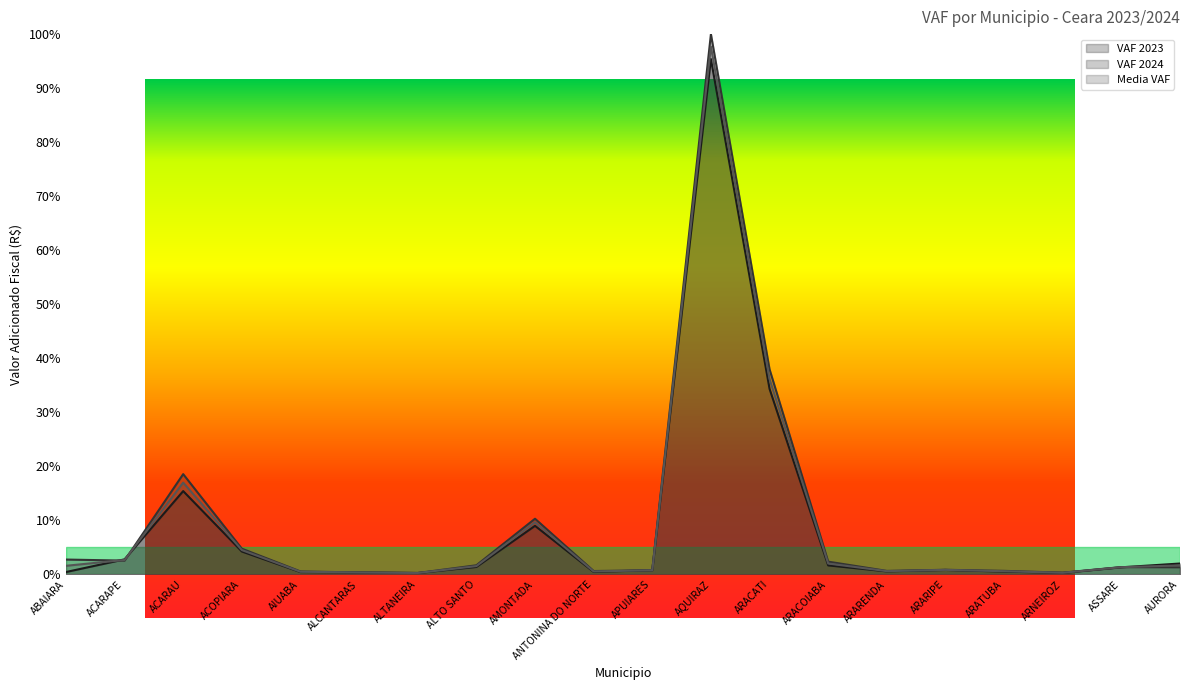

Reading right to left, list all the values displayed in this chart.

VAF 2023: AURORA=2.0	ASSARE=1.3	ARNEIROZ=0.3	ARATUBA=0.5	ARARIPE=0.8	ARARENDA=0.6	ARACOIABA=1.7	ARACATI=34.4	AQUIRAZ=95.4	APUIARES=0.8	ANTONINA DO NORTE=0.5	AMONTADA=9.0	ALTO SANTO=1.4	ALTANEIRA=0.3	ALCANTARAS=0.4	AIUABA=0.4	ACOPIARA=4.3	ACARAU=15.4	ACARAPE=2.8	ABAIARA=0.4
VAF 2024: AURORA=1.3	ASSARE=1.4	ARNEIROZ=0.3	ARATUBA=0.7	ARARIPE=0.9	ARARENDA=0.7	ARACOIABA=2.4	ARACATI=38.0	AQUIRAZ=100.0	APUIARES=0.8	ANTONINA DO NORTE=0.6	AMONTADA=10.3	ALTO SANTO=1.7	ALTANEIRA=0.3	ALCANTARAS=0.4	AIUABA=0.6	ACOPIARA=4.8	ACARAU=18.6	ACARAPE=2.6	ABAIARA=2.8
Media VAF: AURORA=1.7	ASSARE=1.3	ARNEIROZ=0.3	ARATUBA=0.6	ARARIPE=0.9	ARARENDA=0.6	ARACOIABA=2.0	ARACATI=36.2	AQUIRAZ=97.7	APUIARES=0.8	ANTONINA DO NORTE=0.6	AMONTADA=9.7	ALTO SANTO=1.5	ALTANEIRA=0.3	ALCANTARAS=0.4	AIUABA=0.5	ACOPIARA=4.5	ACARAU=17.0	ACARAPE=2.7	ABAIARA=1.6